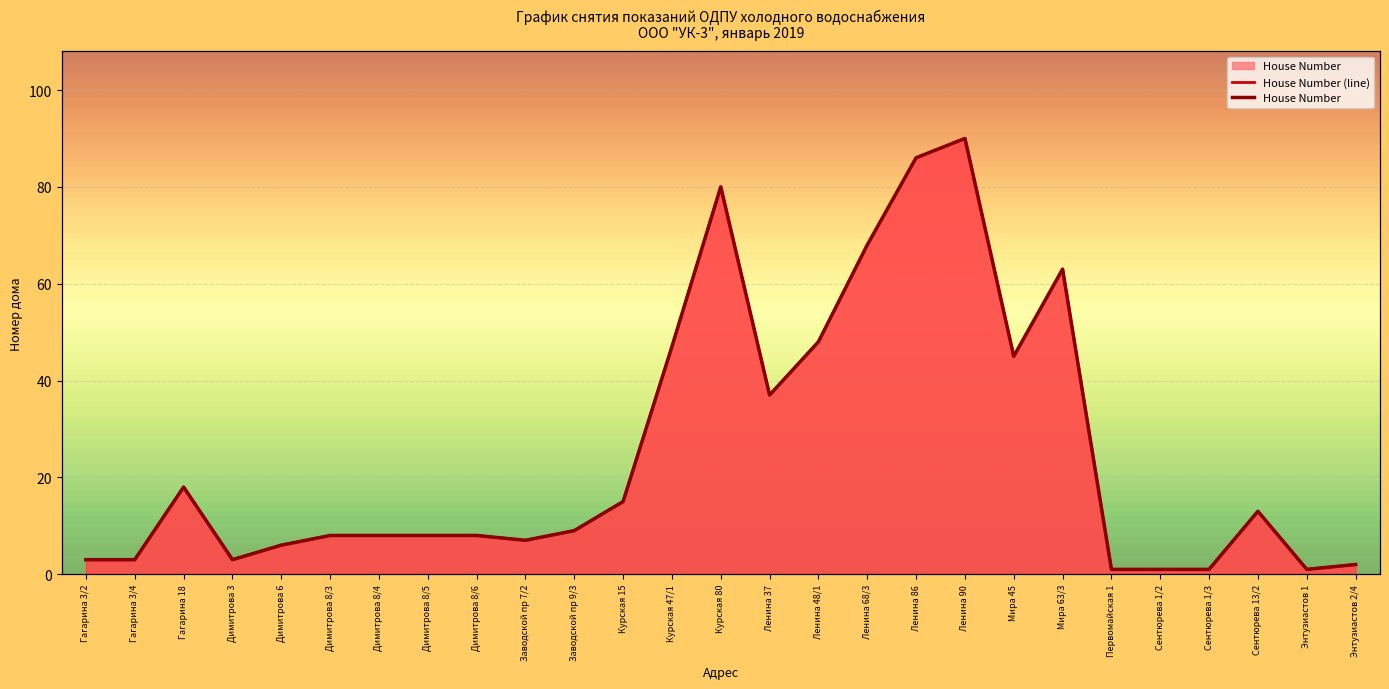

What is the smallest value displayed?

1